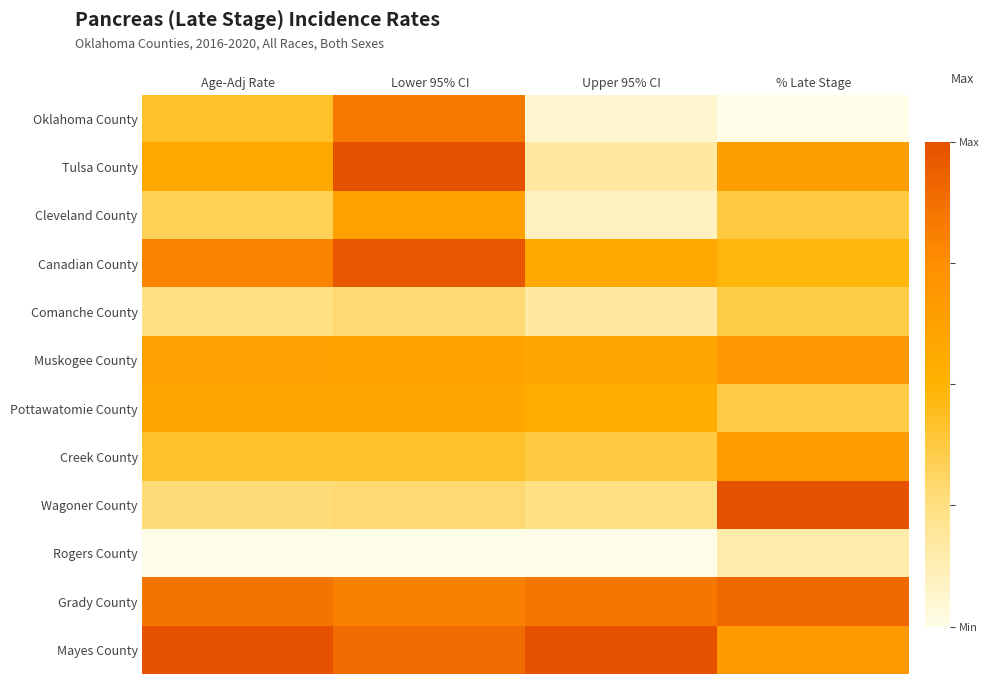

Reading left to right, what are all the values shown in this chart?

Oklahoma County: Age-Adj Rate=0.4	Lower 95% CI=0.8	Upper 95% CI=0.1	% Late Stage=0.0
Tulsa County: Age-Adj Rate=0.6	Lower 95% CI=1.0	Upper 95% CI=0.2	% Late Stage=0.6
Cleveland County: Age-Adj Rate=0.3	Lower 95% CI=0.6	Upper 95% CI=0.1	% Late Stage=0.4
Canadian County: Age-Adj Rate=0.8	Lower 95% CI=1.0	Upper 95% CI=0.6	% Late Stage=0.5
Comanche County: Age-Adj Rate=0.2	Lower 95% CI=0.3	Upper 95% CI=0.2	% Late Stage=0.4
Muskogee County: Age-Adj Rate=0.6	Lower 95% CI=0.6	Upper 95% CI=0.6	% Late Stage=0.7
Pottawatomie County: Age-Adj Rate=0.6	Lower 95% CI=0.6	Upper 95% CI=0.5	% Late Stage=0.4
Creek County: Age-Adj Rate=0.4	Lower 95% CI=0.4	Upper 95% CI=0.4	% Late Stage=0.6
Wagoner County: Age-Adj Rate=0.3	Lower 95% CI=0.3	Upper 95% CI=0.2	% Late Stage=1.0
Rogers County: Age-Adj Rate=0.0	Lower 95% CI=0.0	Upper 95% CI=0.0	% Late Stage=0.1
Grady County: Age-Adj Rate=0.9	Lower 95% CI=0.8	Upper 95% CI=0.8	% Late Stage=0.9
Mayes County: Age-Adj Rate=1.0	Lower 95% CI=0.9	Upper 95% CI=1.0	% Late Stage=0.7